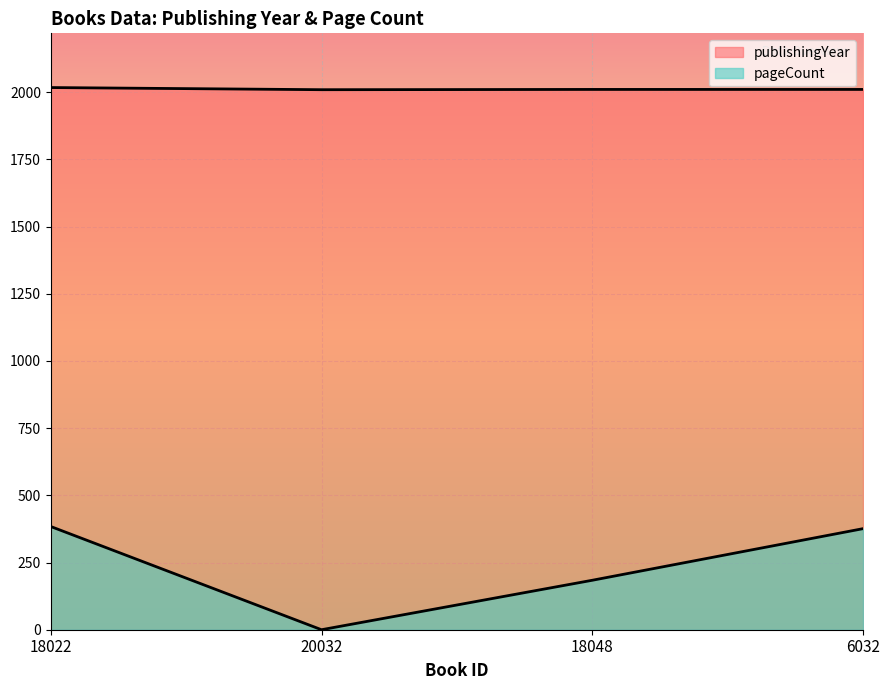

True or false: pageCount has more than 0 points higher than both neighbors.

False